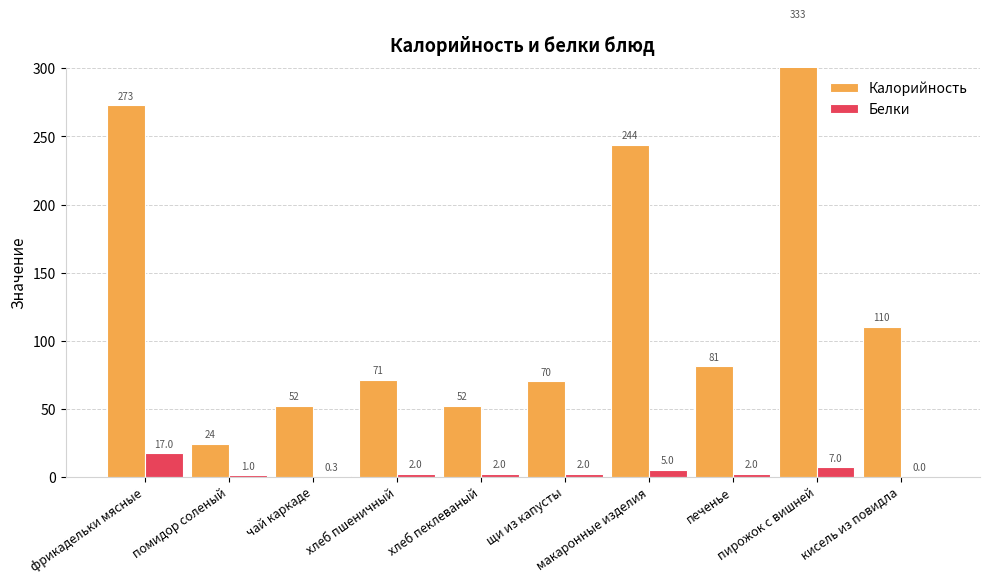

At which label does Калорийность first exceed 81?

фрикадельки мясные